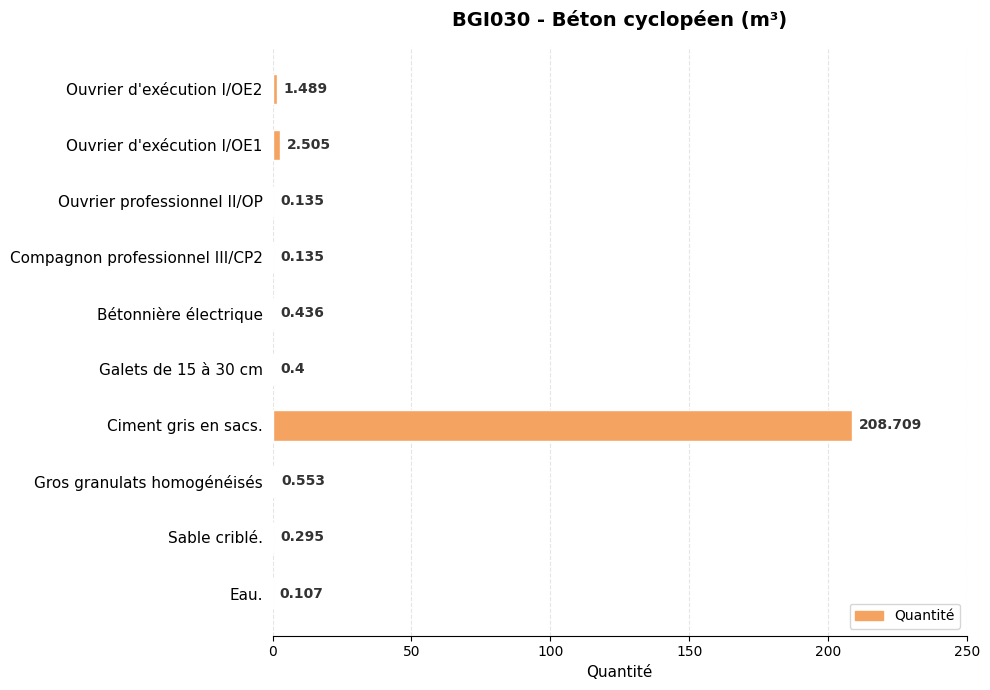

Between Ciment gris en sacs. and Gros granulats homogénéisés, which is larger?

Ciment gris en sacs.